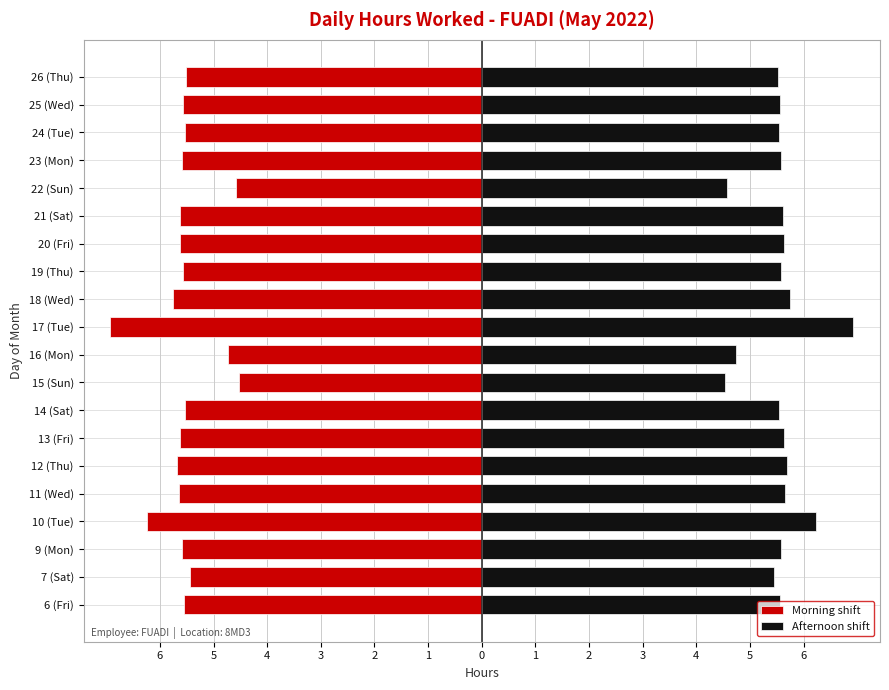

Which series changed the most between 6 (Fri) and 9 (Mon)?

Morning shift